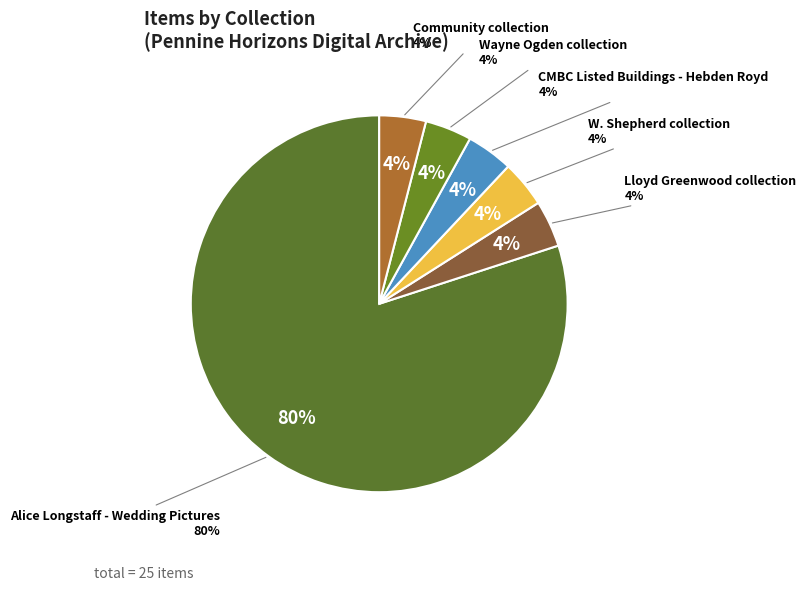

To the nearest percent, what is the difference between the largest and smallest slice percentages?

76%